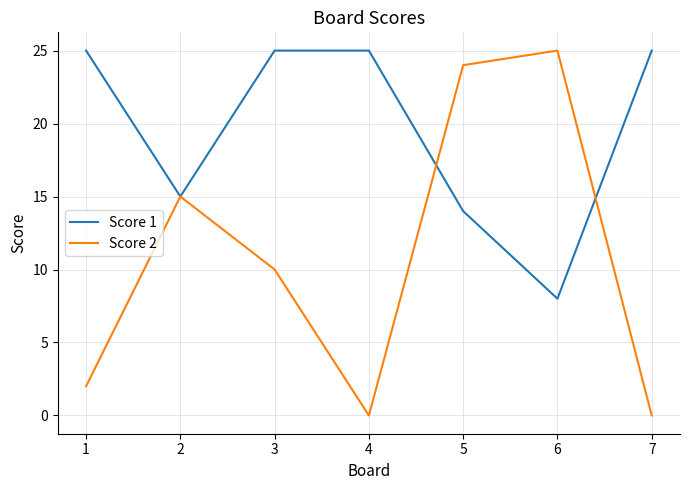

Reading right to left, what are all the values shown in this chart?

Score 1: 25	8	14	25	25	15	25
Score 2: 0	25	24	0	10	15	2